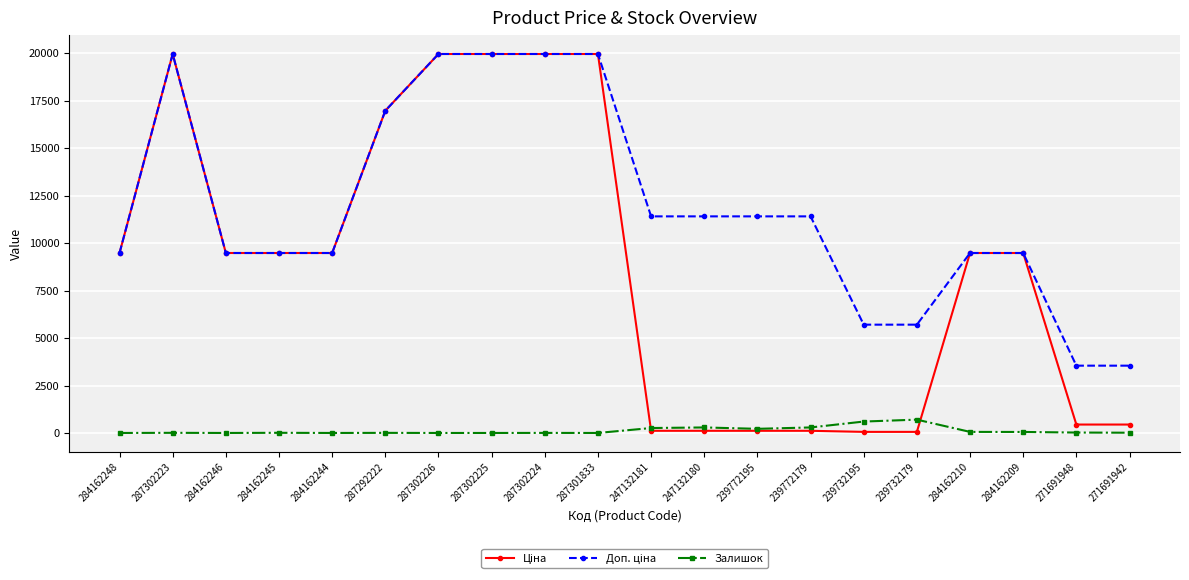

What is the highest value of the Залишок series?

702.0